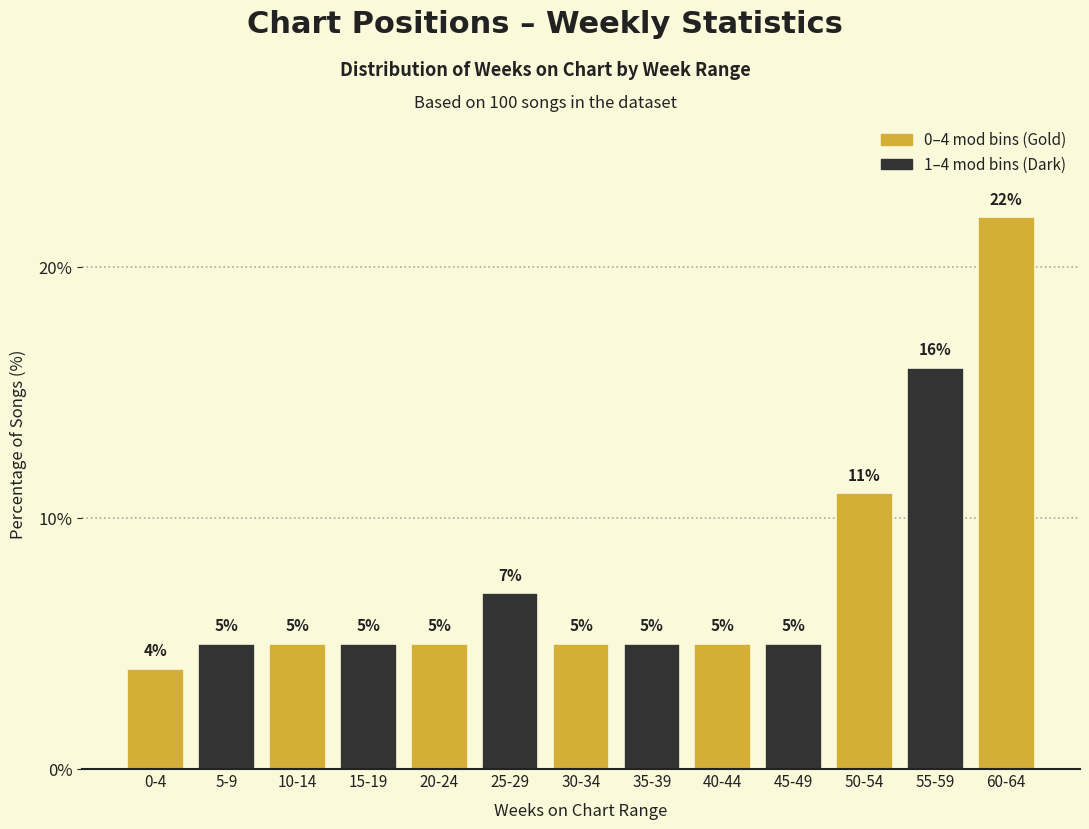

Reading left to right, list all the values displayed in this chart.

0-4=4.0	5-9=5.0	10-14=5.0	15-19=5.0	20-24=5.0	25-29=7.0	30-34=5.0	35-39=5.0	40-44=5.0	45-49=5.0	50-54=11.0	55-59=16.0	60-64=22.0